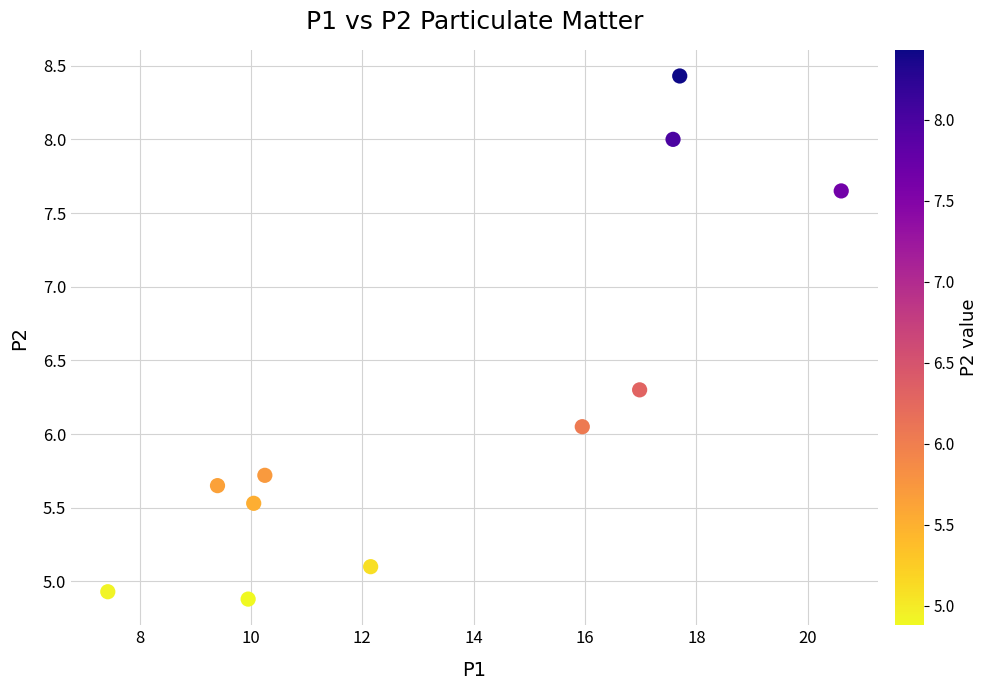

What is the average Y value?

6.2